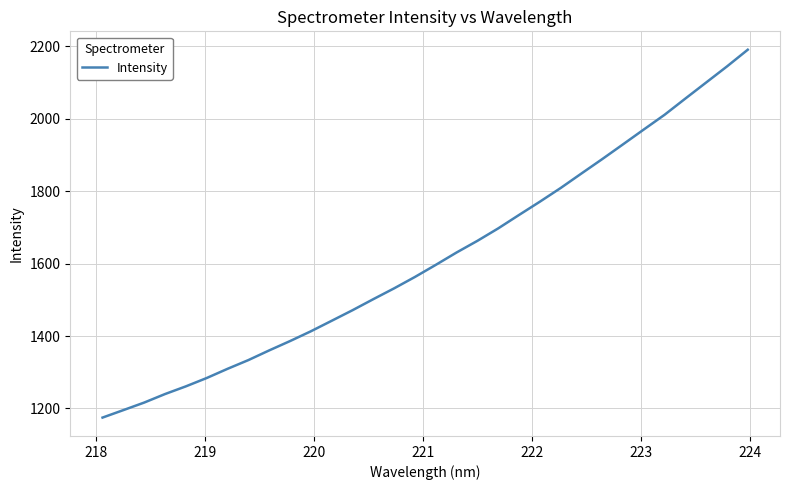

What is the difference between the maximum and minimum values?

1015.8